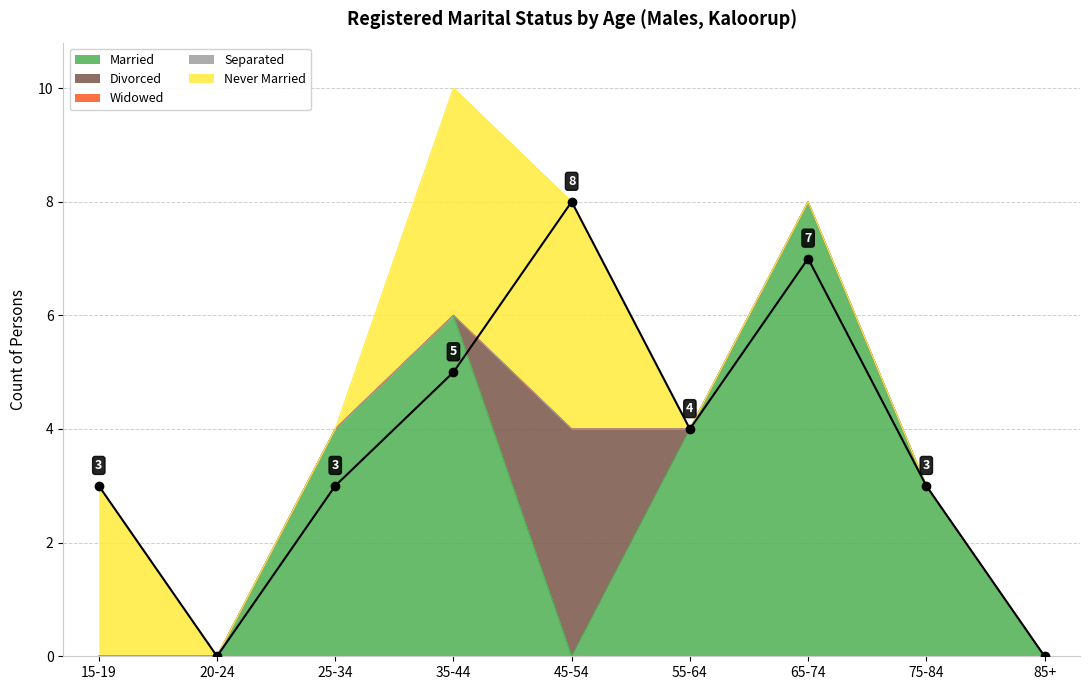

What is the spread (max minus min) of values at 65-74?

8